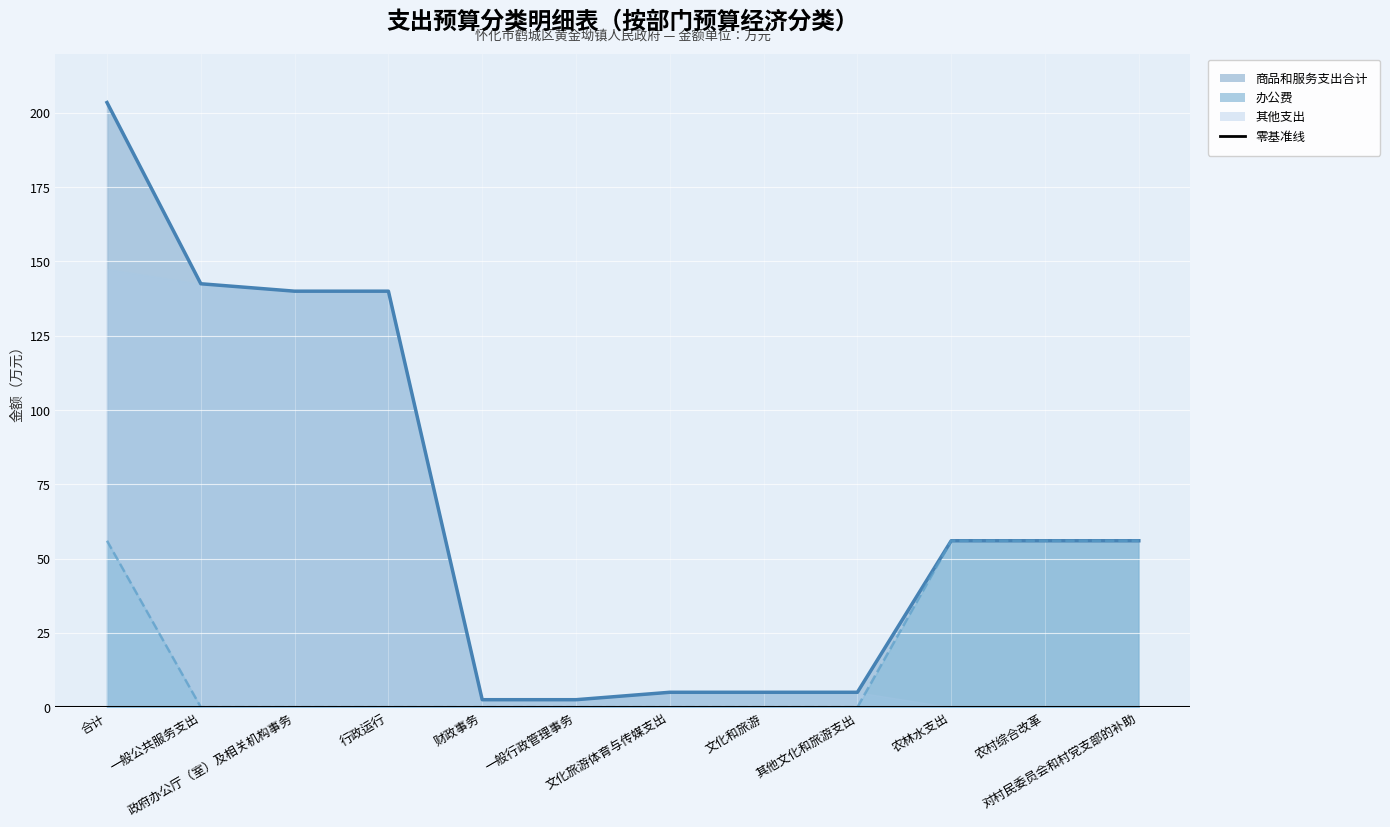

What is the approximate value of 办公费 at 合计?

56.0